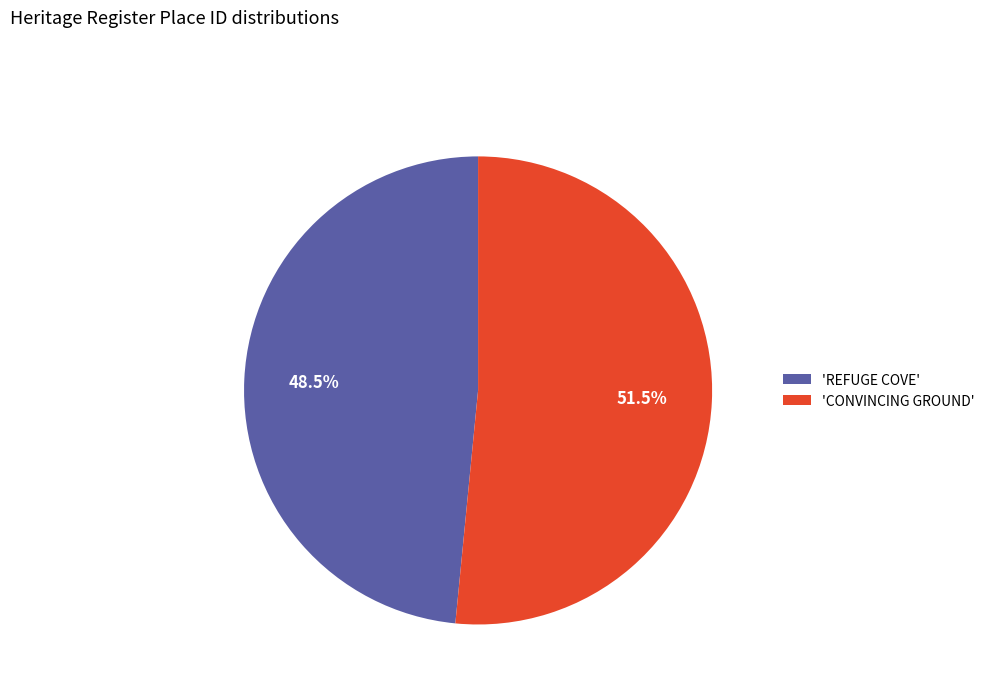

Which category has the smallest portion of the pie?

'REFUGE COVE'